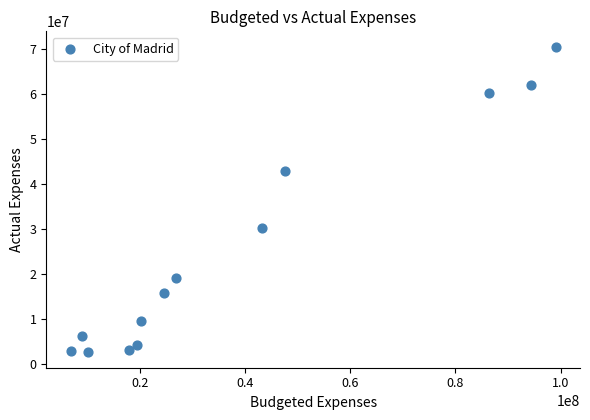

What is the range of Y values (max minus min)?

68003041.4